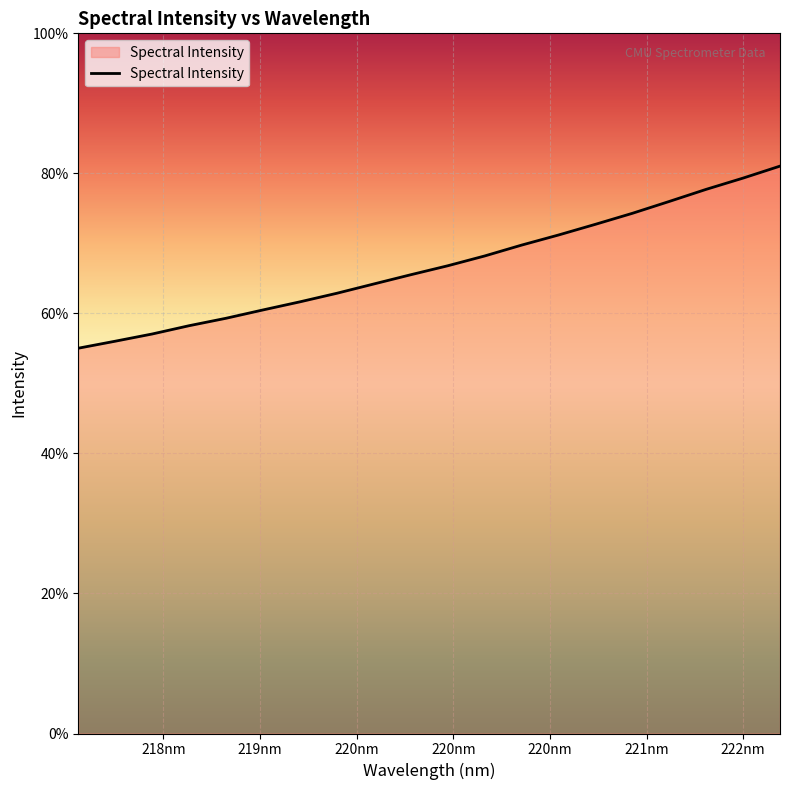

Is this an area chart (filled region under the line)?

Yes